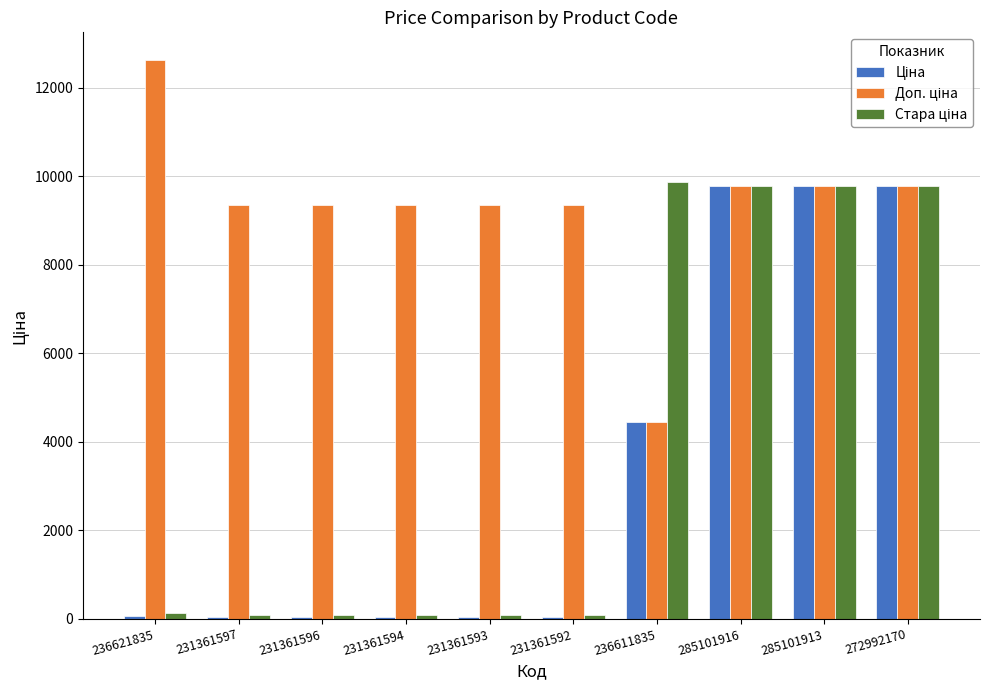

What is the total value across all series at 285101916?

29326.5